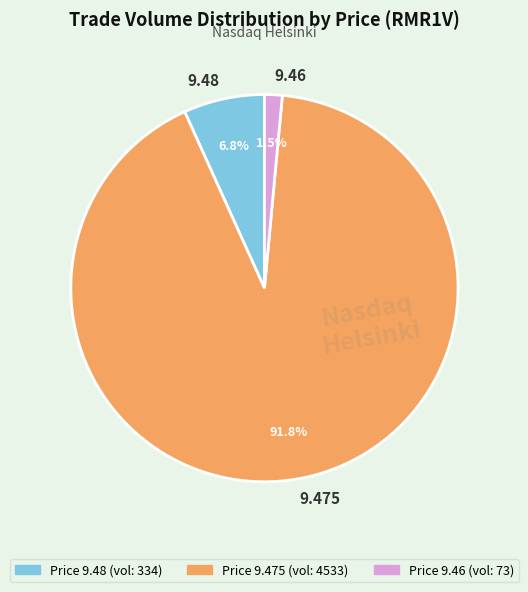

Is 9.475 the majority of the pie?

Yes